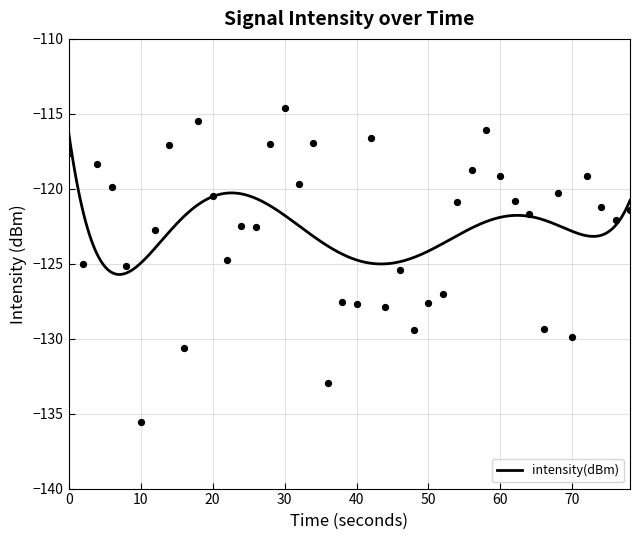

What is the highest value of the intensity(dBm) series?

-116.2